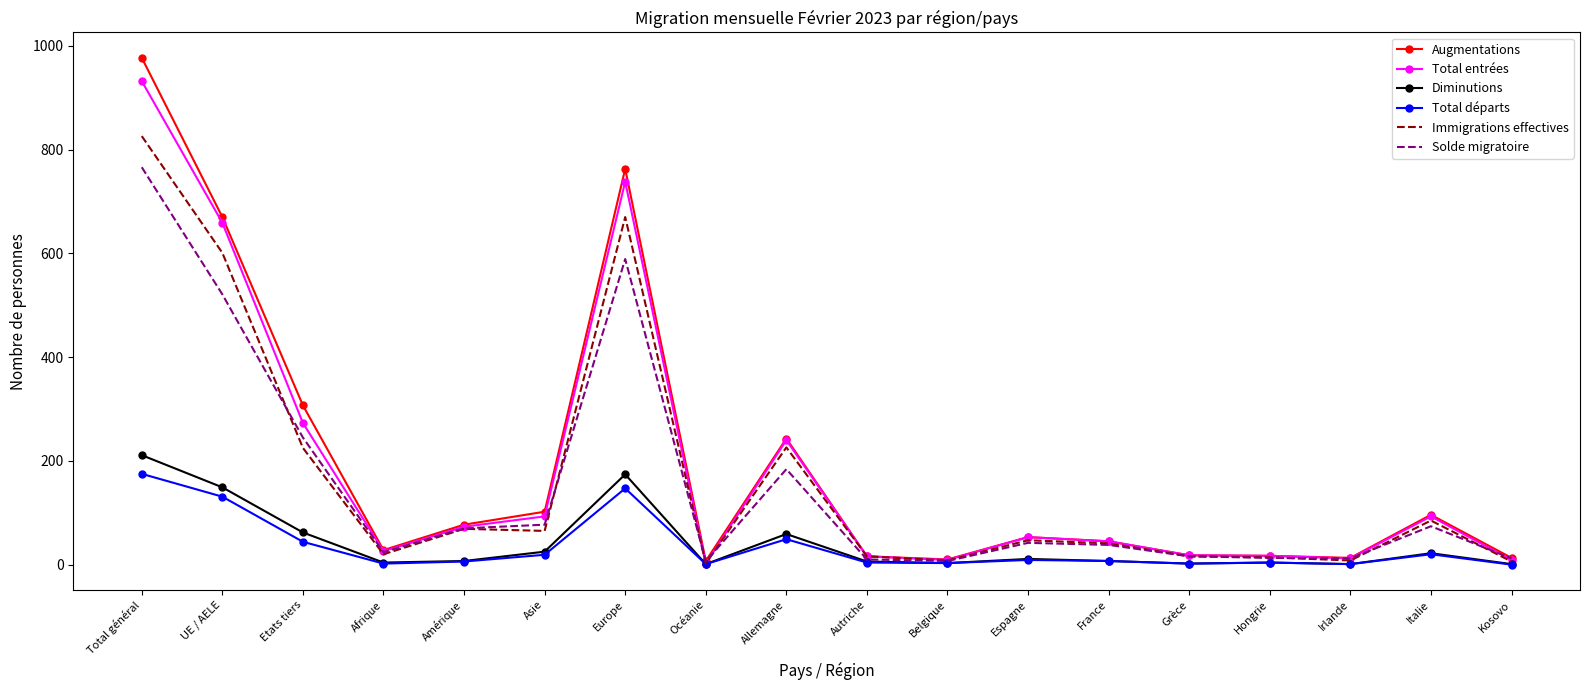

Is the value of Augmentations at Etats tiers greater than the value of Solde migratoire at Europe?

No